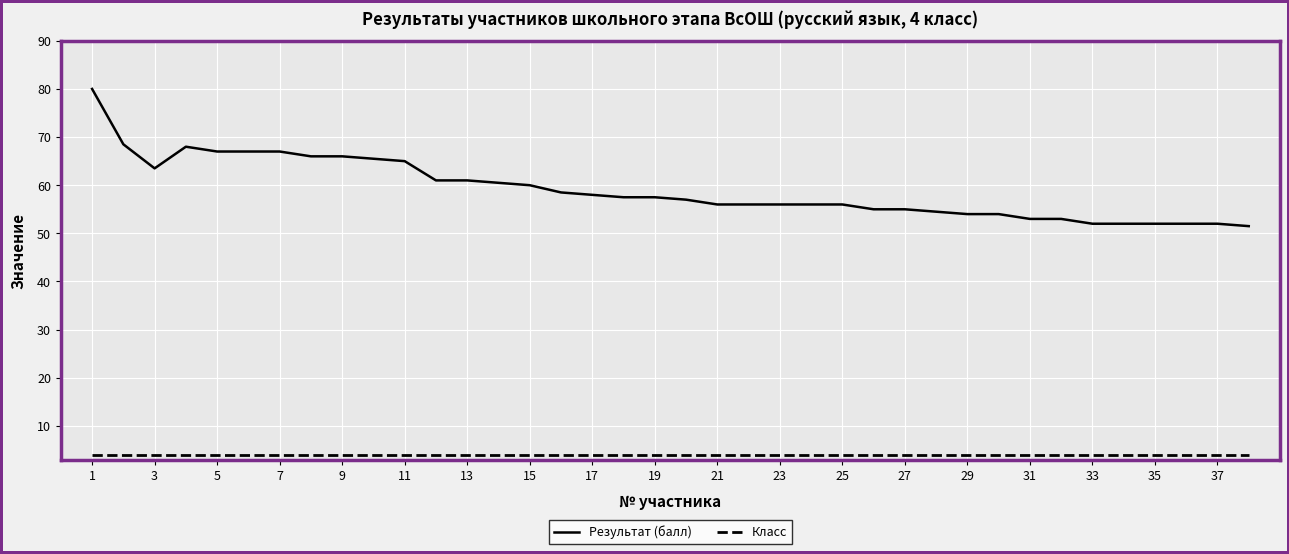

Which series has the widest spread of values?

Результат (балл)